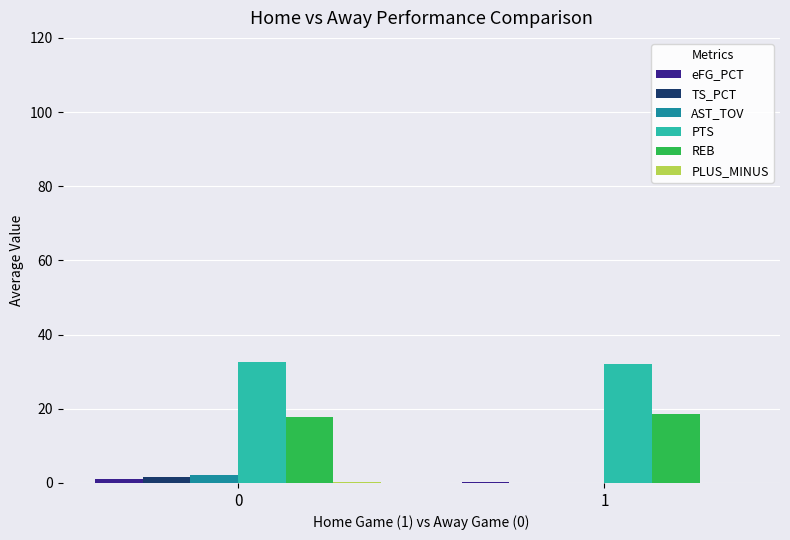

Is the value of TS_PCT at 1 greater than the value of REB at 1?

No